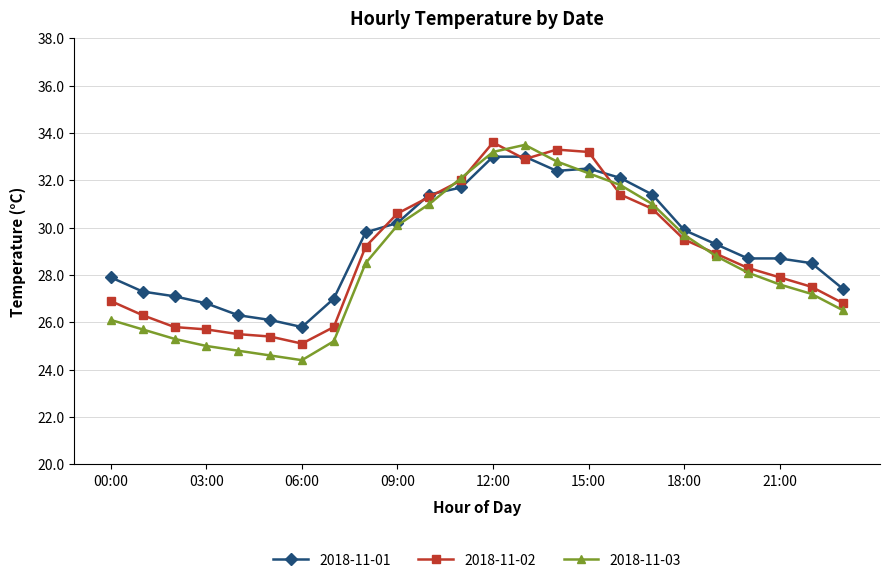

What is the value of the 2018-11-01 point at the 7th from the left?

25.8